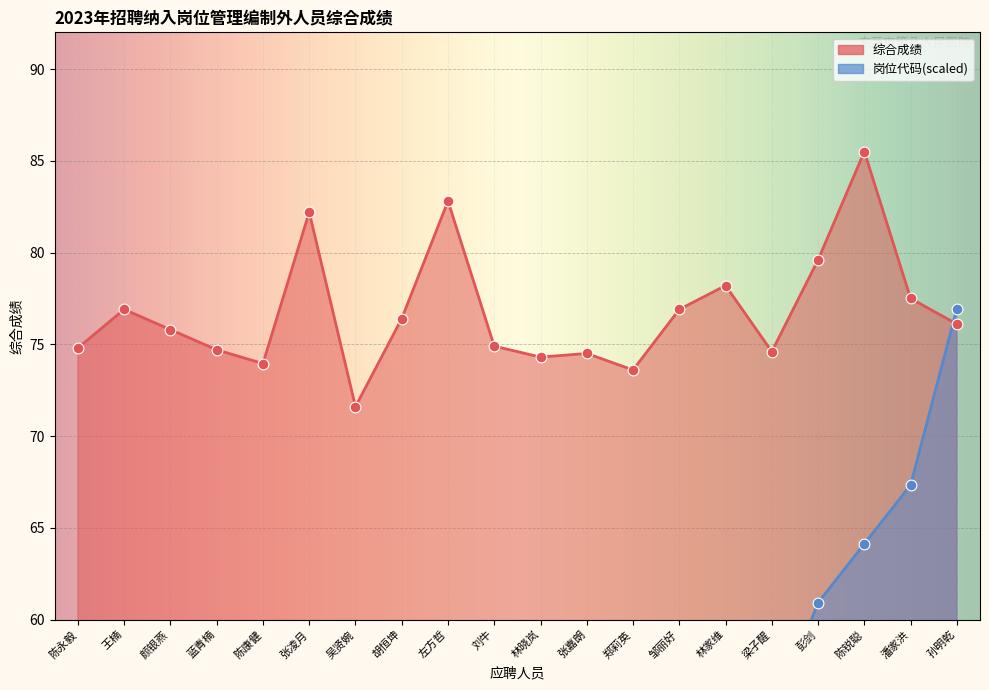

What are all the series names shown in the legend?

综合成绩, 岗位代码